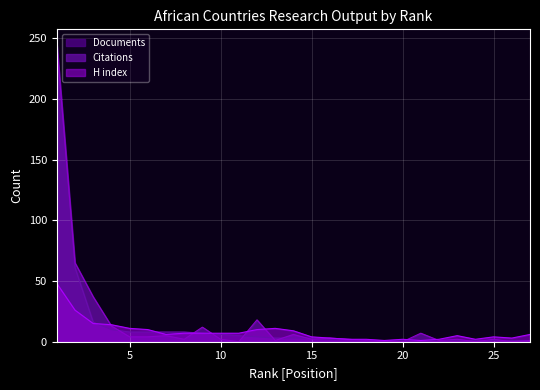

Which series changed the most between 21 and 23?

Citations